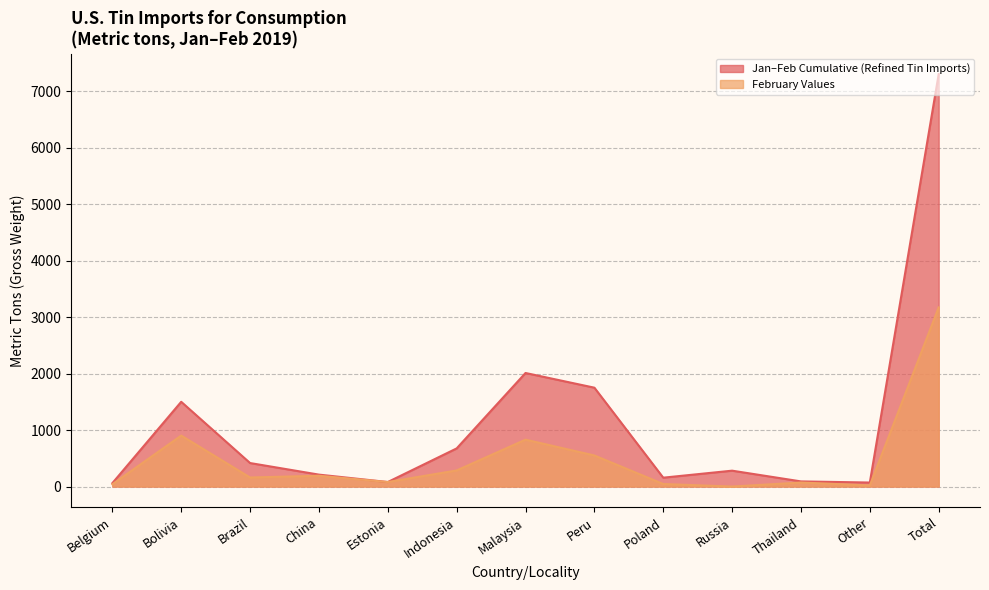

What is the label of the 9th point from the left?

Poland